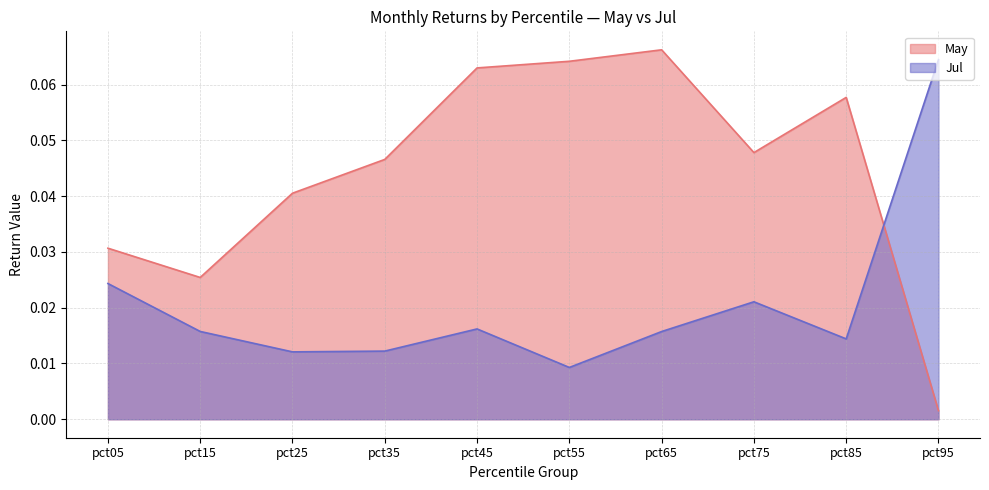

Reading left to right, what are all the values shown in this chart?

May: 0.0	0.0	0.0	0.0	0.1	0.1	0.1	0.0	0.1	0.0
Jul: 0.0	0.0	0.0	0.0	0.0	0.0	0.0	0.0	0.0	0.1